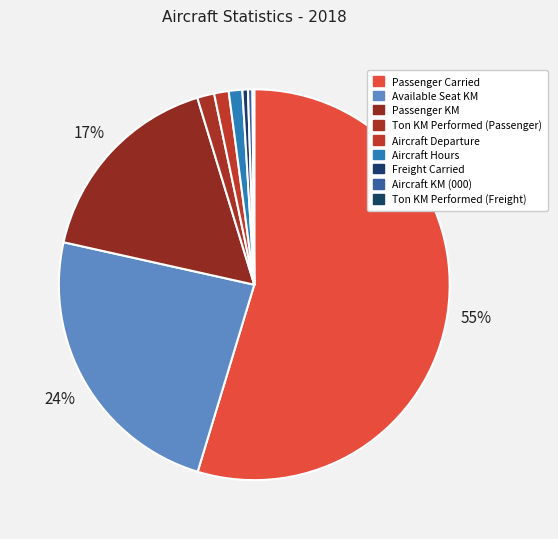

What is the largest slice in the pie chart?

Passenger Carried